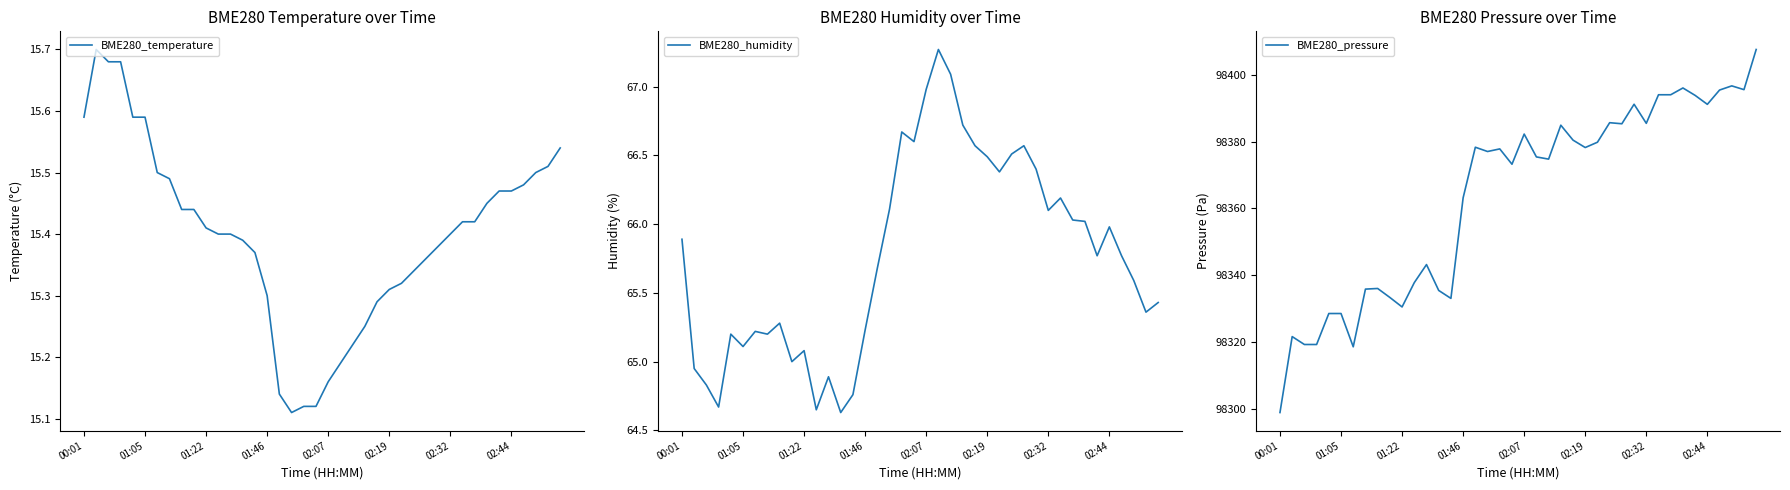

At which category is the sum across all series the highest?

39